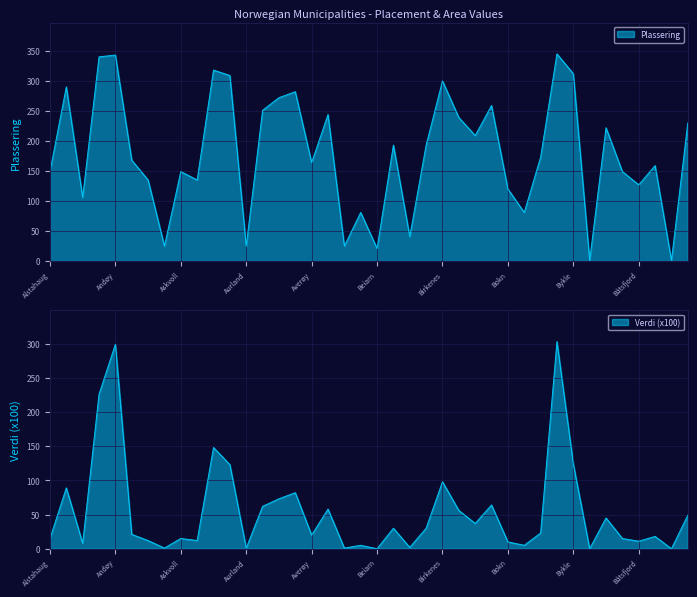

What position from the left is Brønnøy?

31